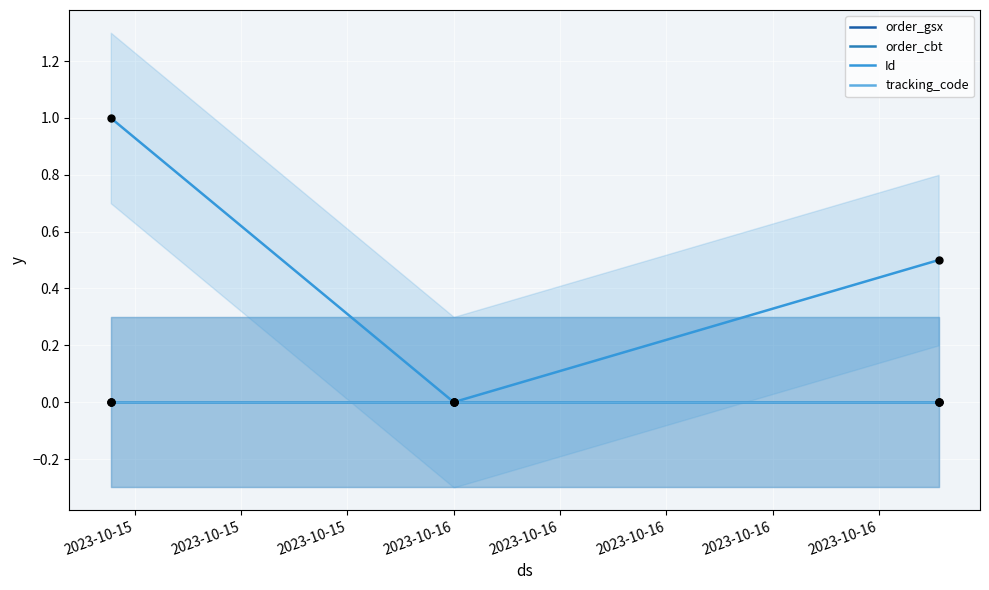

At how many categories does at least one series exceed 0?

2